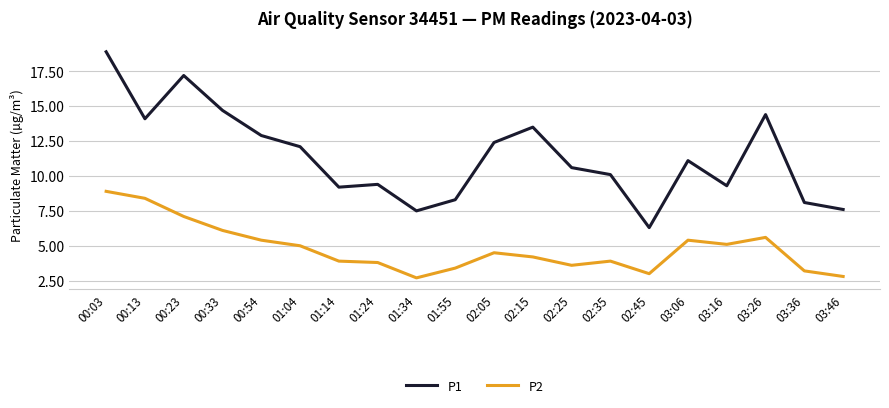

Between 00:13 and 00:33, which series saw the biggest shift?

P2